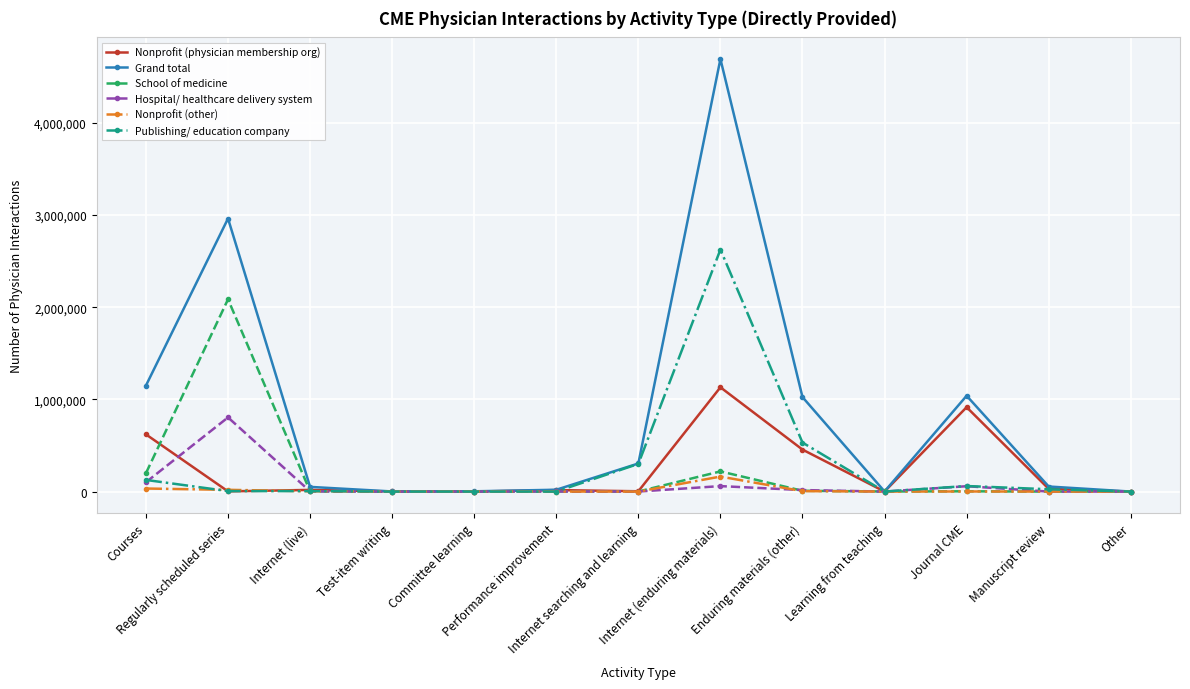

What are all the series names shown in the legend?

Nonprofit (physician membership org), Grand total, School of medicine, Hospital/ healthcare delivery system, Nonprofit (other), Publishing/ education company